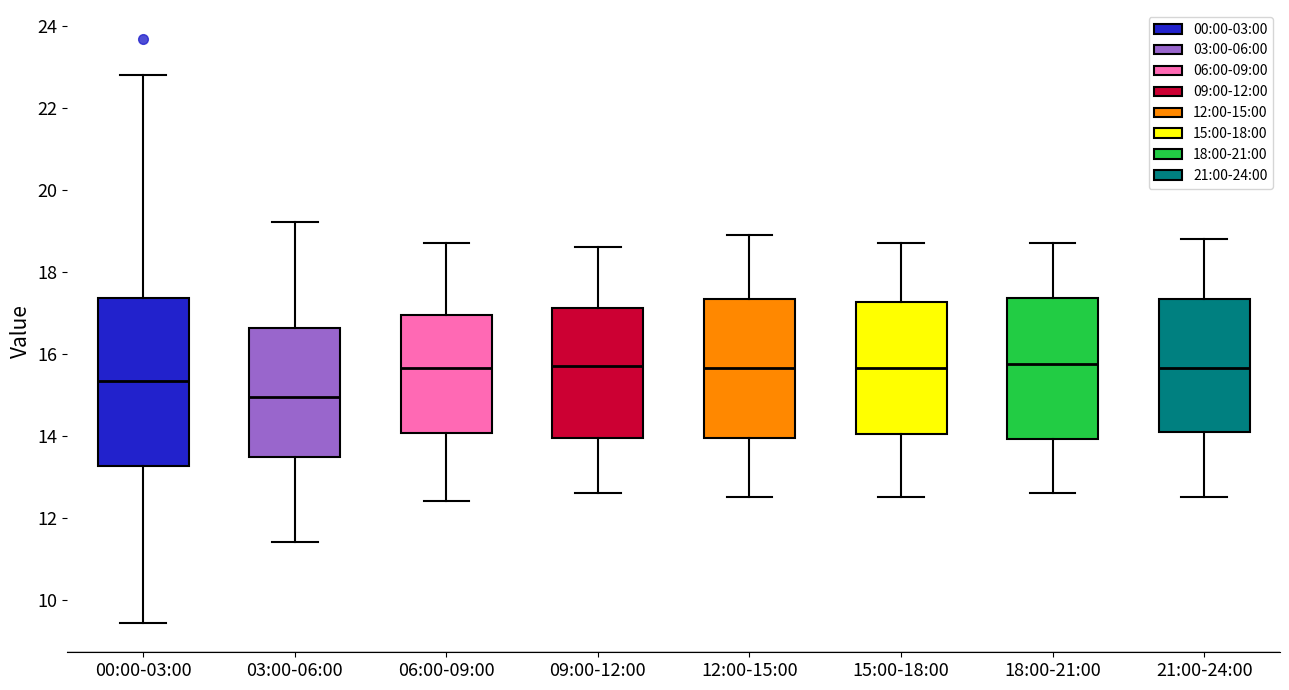

Reading left to right, transcribe this box plot: for each box, give where its median line is, the range the box spans, and where its two whiskers end, as read against the y-axis. The values are not printed on the chart, so give them approximately, as read against the axis.

00:00-03:00: median 15.4, box 13.2 to 17.4, whiskers 9.4 to 22.8
03:00-06:00: median 15.0, box 13.4 to 16.6, whiskers 11.4 to 19.2
06:00-09:00: median 15.6, box 14.0 to 17.0, whiskers 12.4 to 18.8
09:00-12:00: median 15.8, box 14.0 to 17.2, whiskers 12.6 to 18.6
12:00-15:00: median 15.6, box 14.0 to 17.4, whiskers 12.6 to 19.0
15:00-18:00: median 15.6, box 14.0 to 17.2, whiskers 12.6 to 18.8
18:00-21:00: median 15.8, box 14.0 to 17.4, whiskers 12.6 to 18.8
21:00-24:00: median 15.6, box 14.2 to 17.4, whiskers 12.6 to 18.8